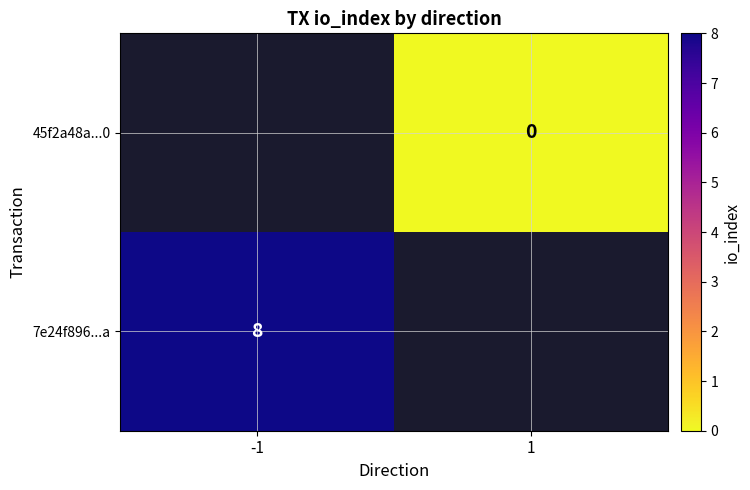

Count the number of data series in this chart.

2